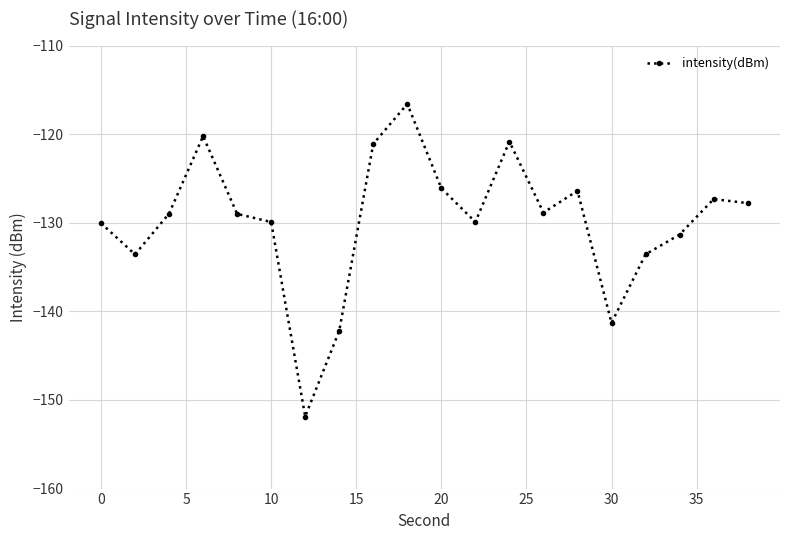

How many series are shown in this chart?

1